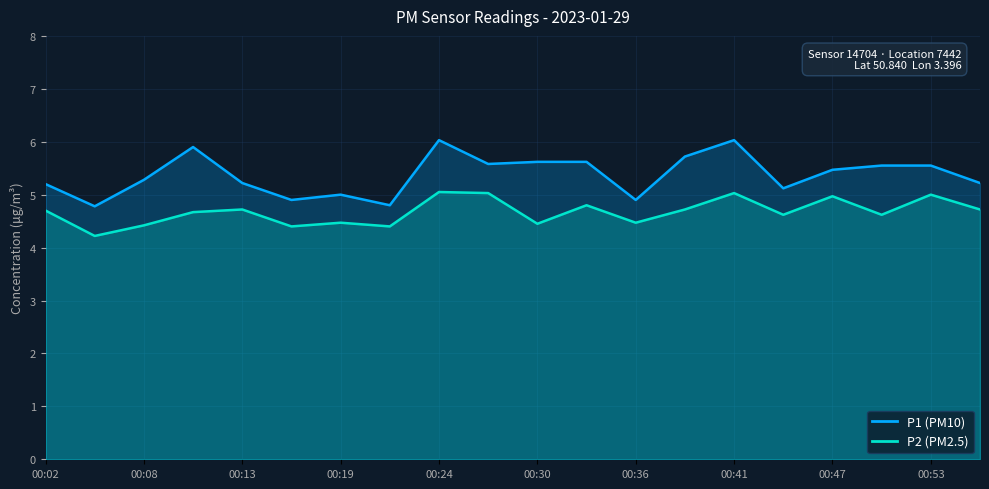

The P1 series shows 5.6 at 00:30. True or false?

True